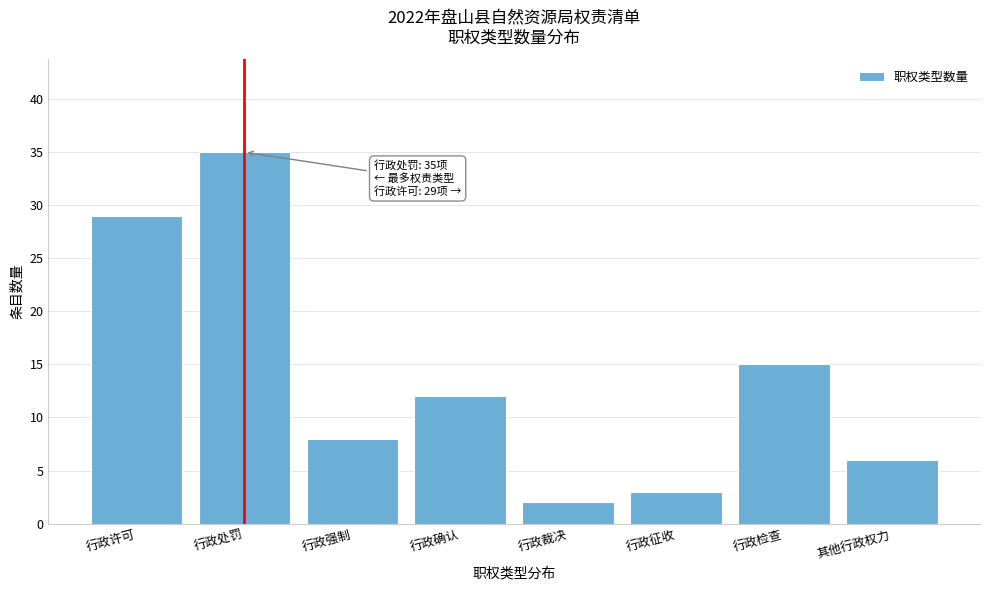

Reading right to left, transcribe all the data shown in this chart.

其他行政权力=6	行政检查=15	行政征收=3	行政裁决=2	行政确认=12	行政强制=8	行政处罚=35	行政许可=29